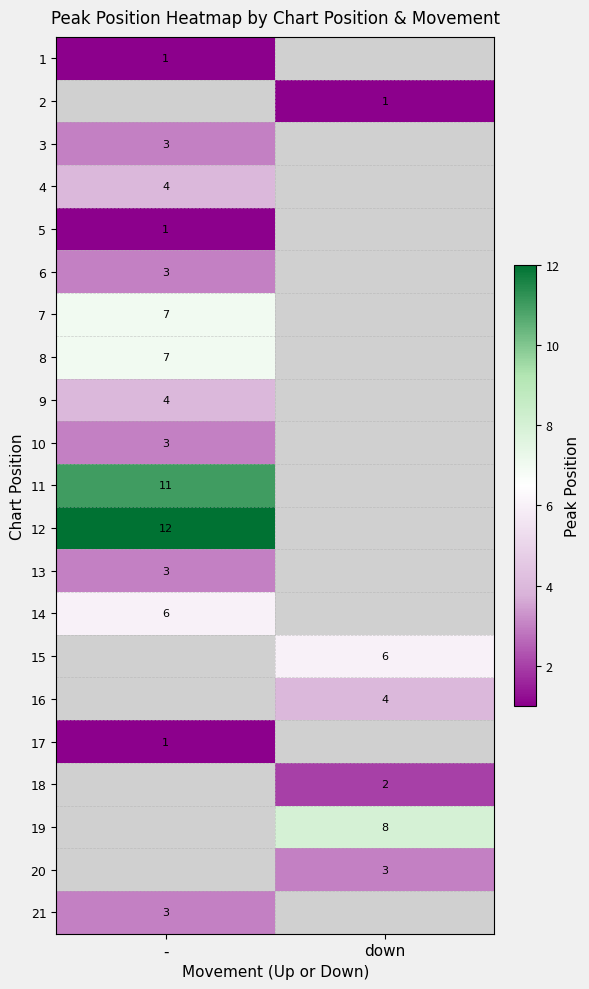

The 12 series shows 12 at -. True or false?

True